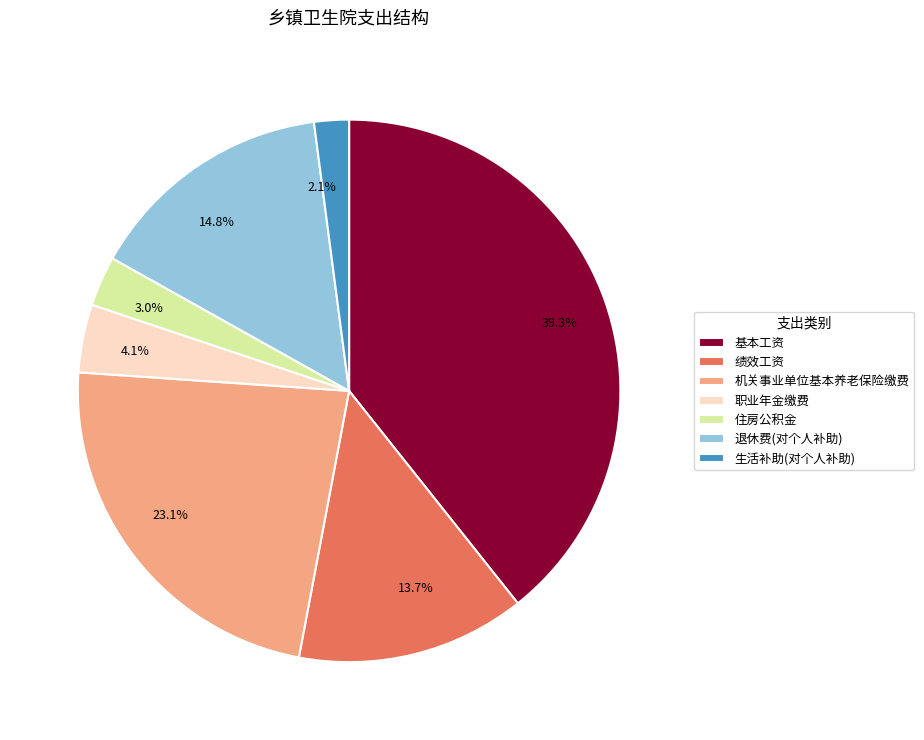

Is there a majority slice in this chart?

No